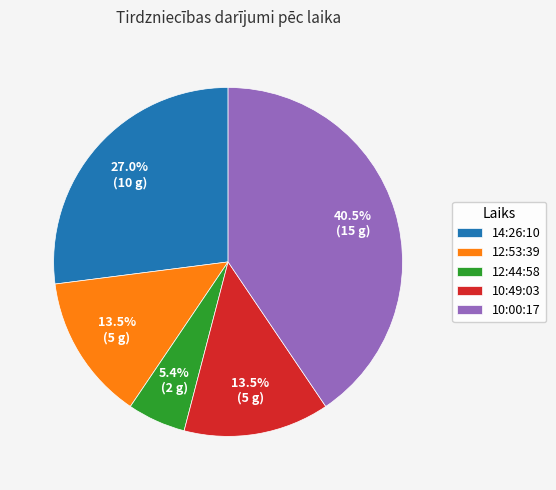

What is the ratio of the value at 12:53:39 to the value at 10:49:03?

1.0